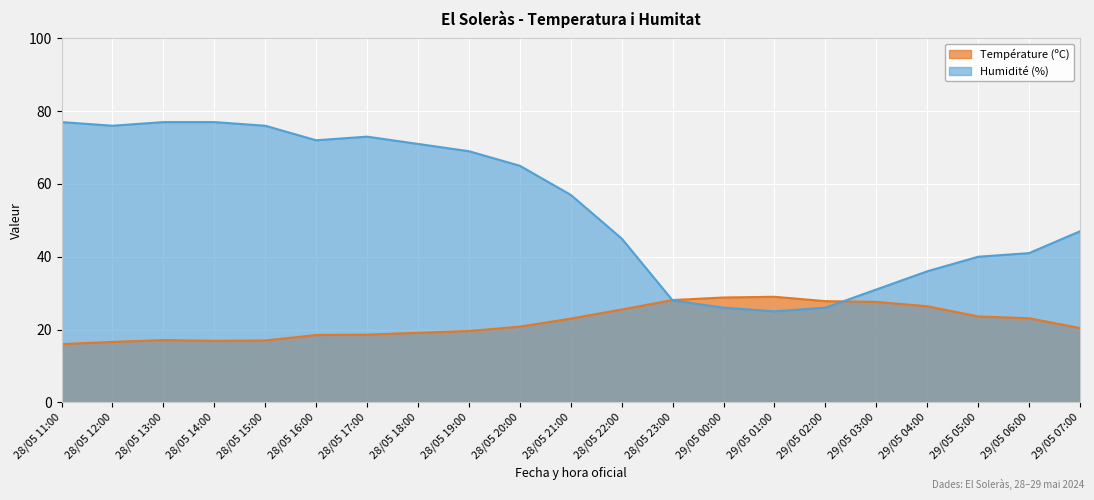

Rank the categories by Température (ºC) value from highest to lowest.

29/05 01:00, 29/05 00:00, 28/05 23:00, 29/05 02:00, 29/05 03:00, 29/05 04:00, 28/05 22:00, 29/05 05:00, 29/05 06:00, 28/05 21:00, 28/05 20:00, 29/05 07:00, 28/05 19:00, 28/05 18:00, 28/05 17:00, 28/05 16:00, 28/05 13:00, 28/05 15:00, 28/05 14:00, 28/05 12:00, 28/05 11:00